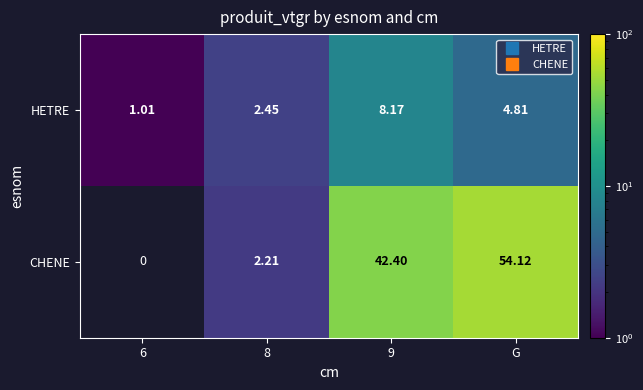

At which category is the sum across all series the highest?

G